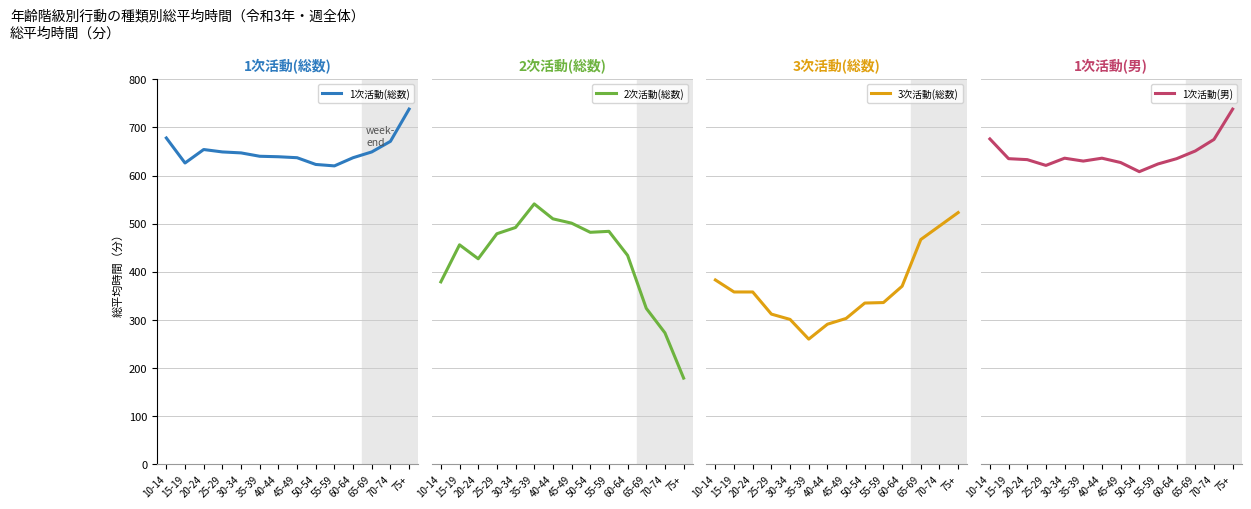

The 2次活動(総数) series shows 456 at 15-19. True or false?

True